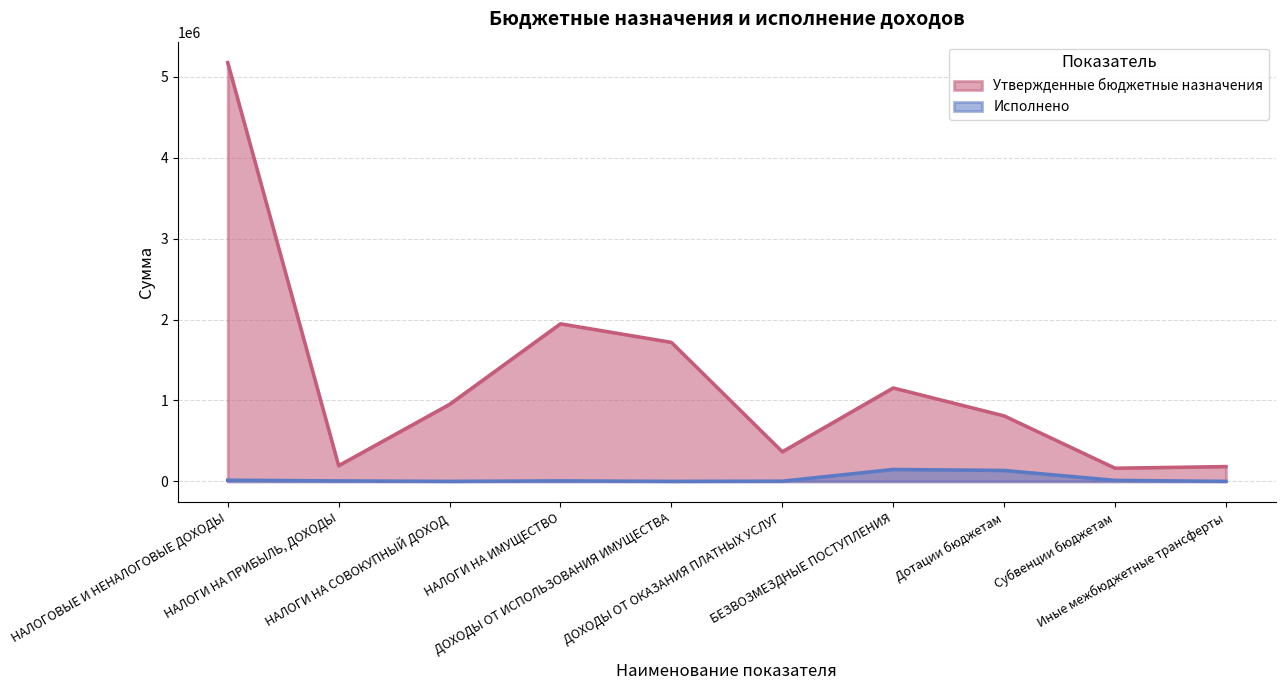

What is the label of the 2nd point from the right?

Субвенции бюджетам